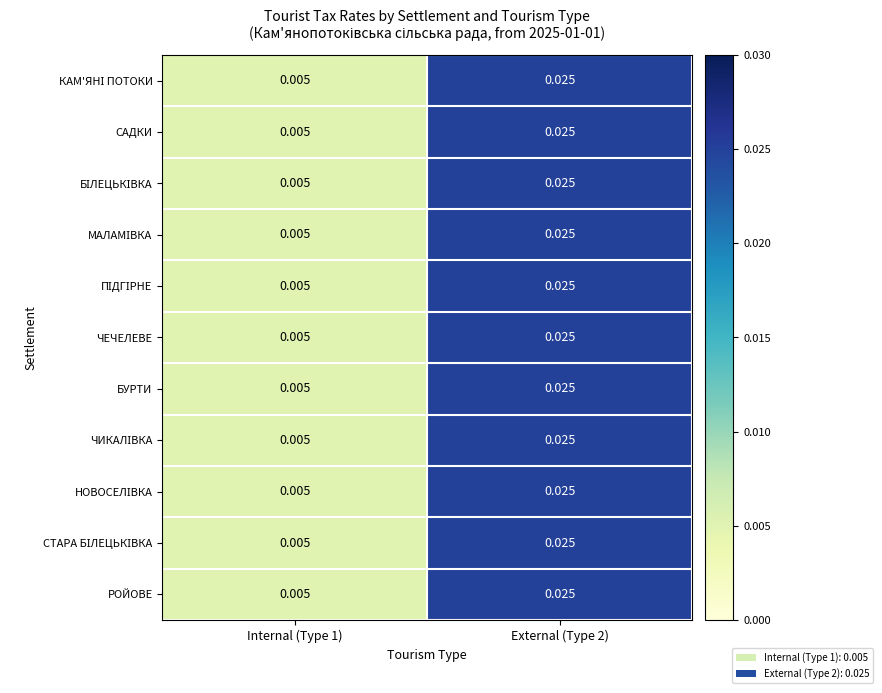

Rank the series at Internal (Type 1) from lowest to highest value.

КАМ'ЯНІ ПОТОКИ, САДКИ, БІЛЕЦЬКІВКА, МАЛАМІВКА, ПІДГІРНЕ, ЧЕЧЕЛЕВЕ, БУРТИ, ЧИКАЛІВКА, НОВОСЕЛІВКА, СТАРА БІЛЕЦЬКІВКА, РОЙОВЕ